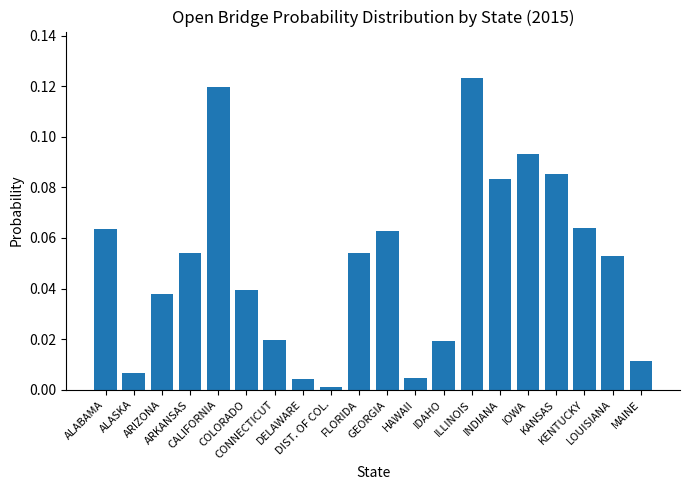

Does the chart contain stacked bars?

No